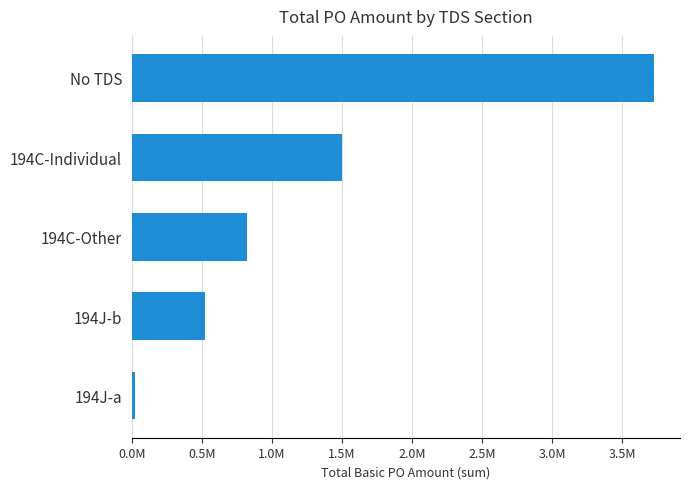

Are the bars horizontal?

Yes